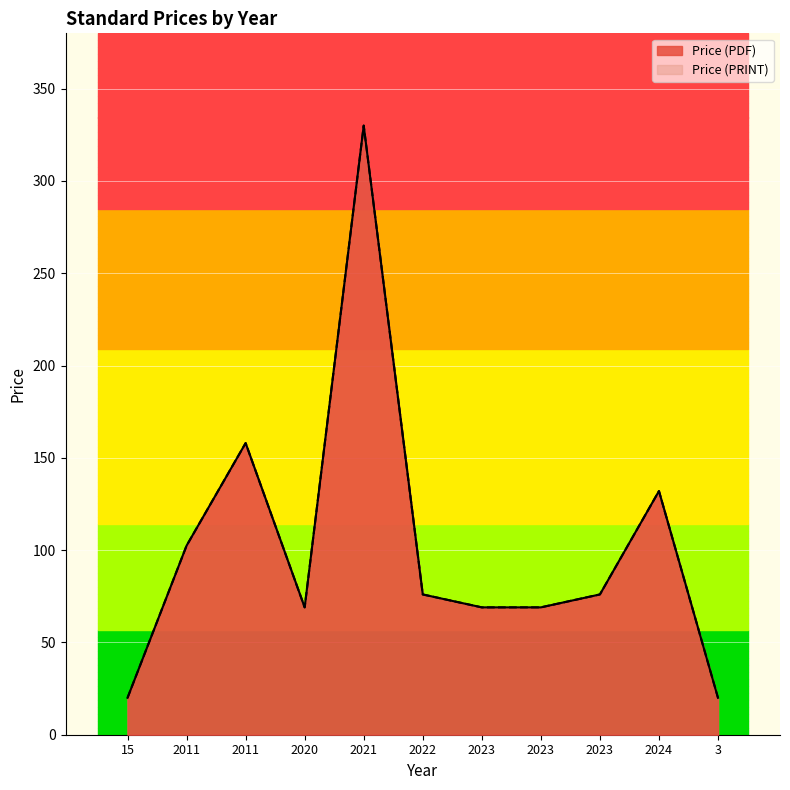

Rank the categories by Price (PDF) value from lowest to highest.

15, 3, 2023, 2023, 2020, 2023, 2022, 2011, 2024, 2011, 2021